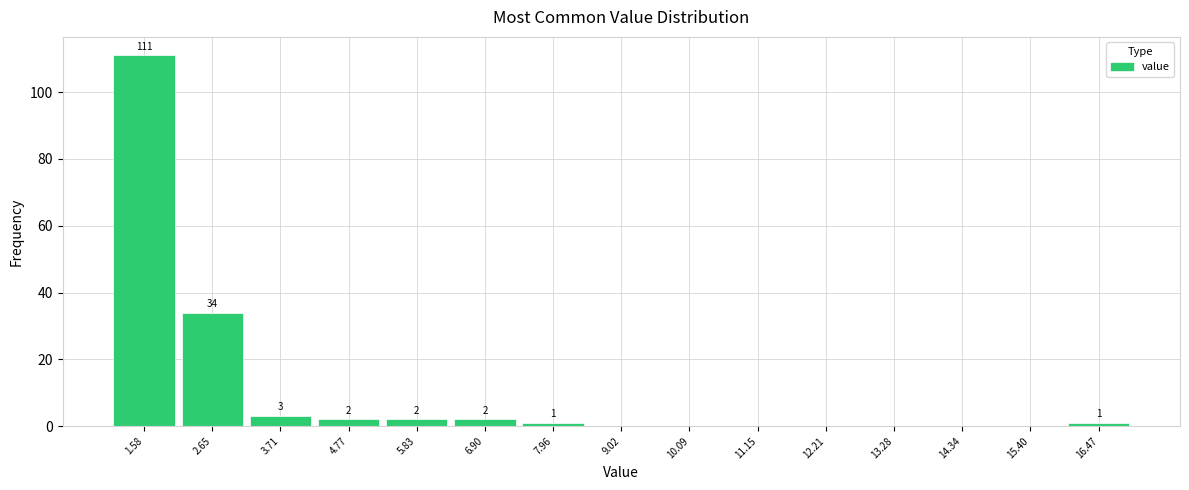

Over which range of the x-axis is the bar tallest?

1.0 to 2.2